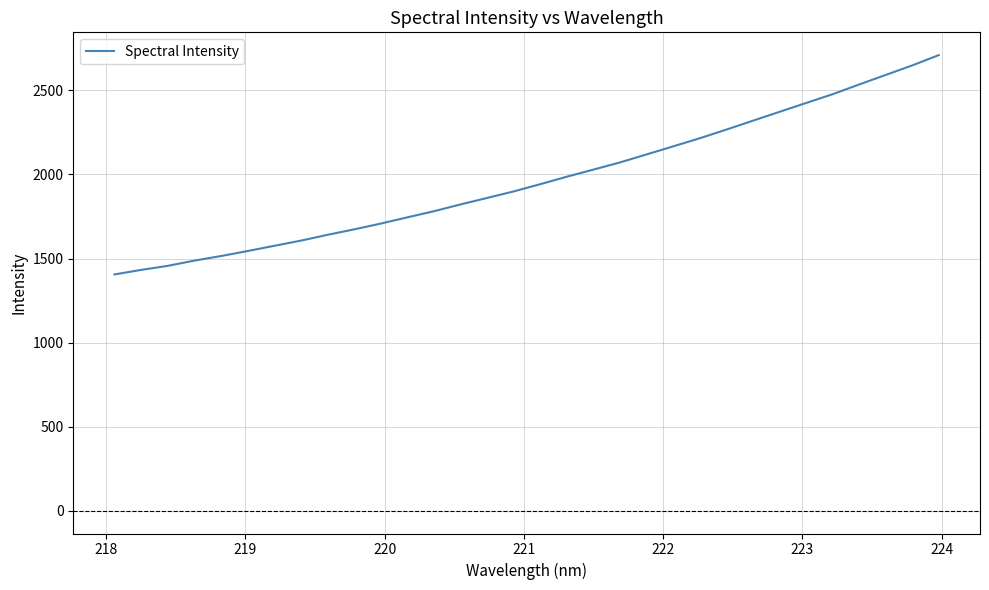

What is the smallest value displayed?

1405.6